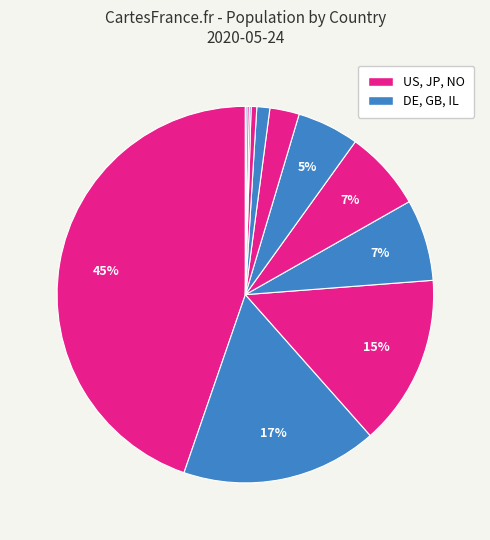

To the nearest percent, what is the difference between the largest and smallest slice percentages?

45%